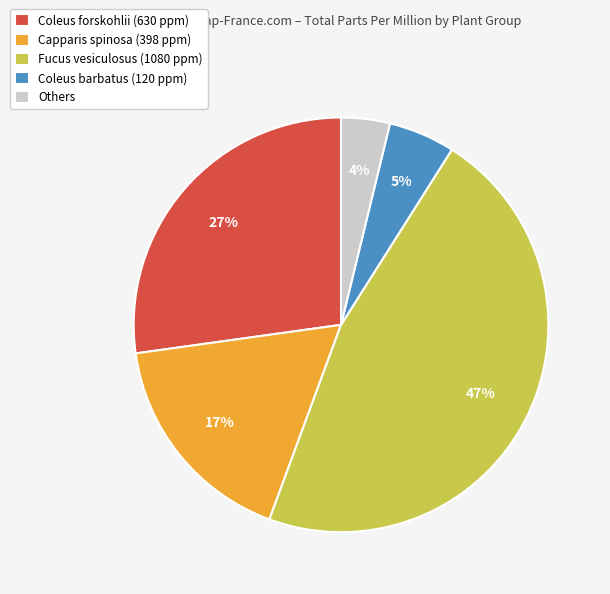

What is the ratio of the value at Coleus barbatus (120 ppm) to the value at Capparis spinosa (398 ppm)?

0.3